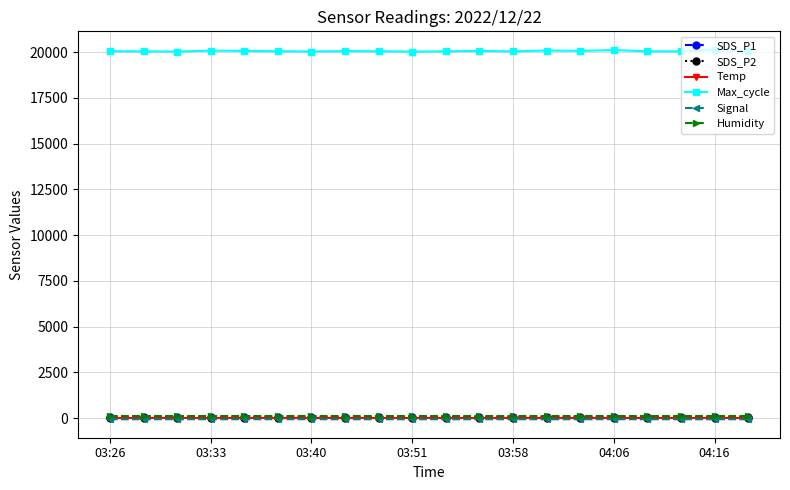

True or false: Max_cycle and Temp intersect in this chart.

False